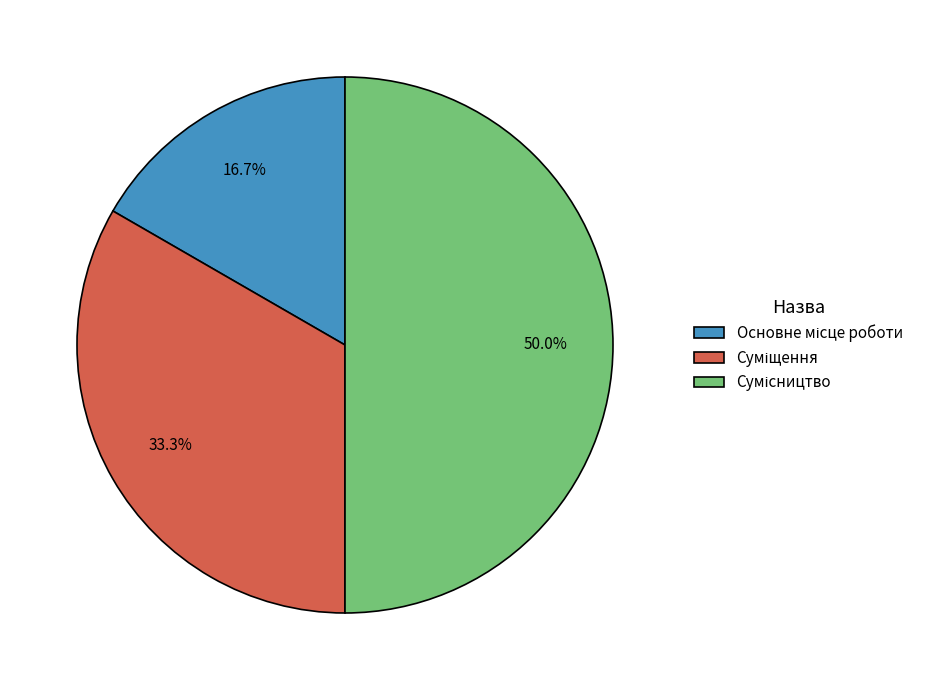

Is Основне місце роботи the majority of the pie?

No